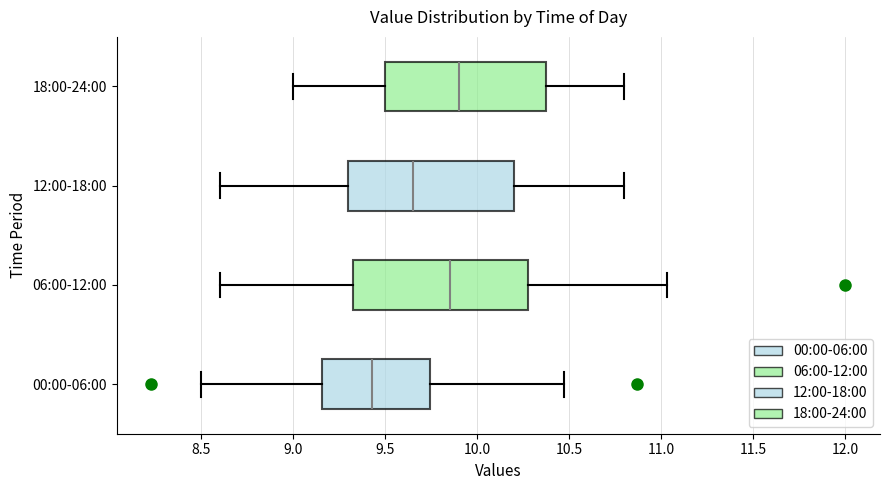

Comparing the boxes themselves (not the whiskers), which one is the widest?

06:00-12:00